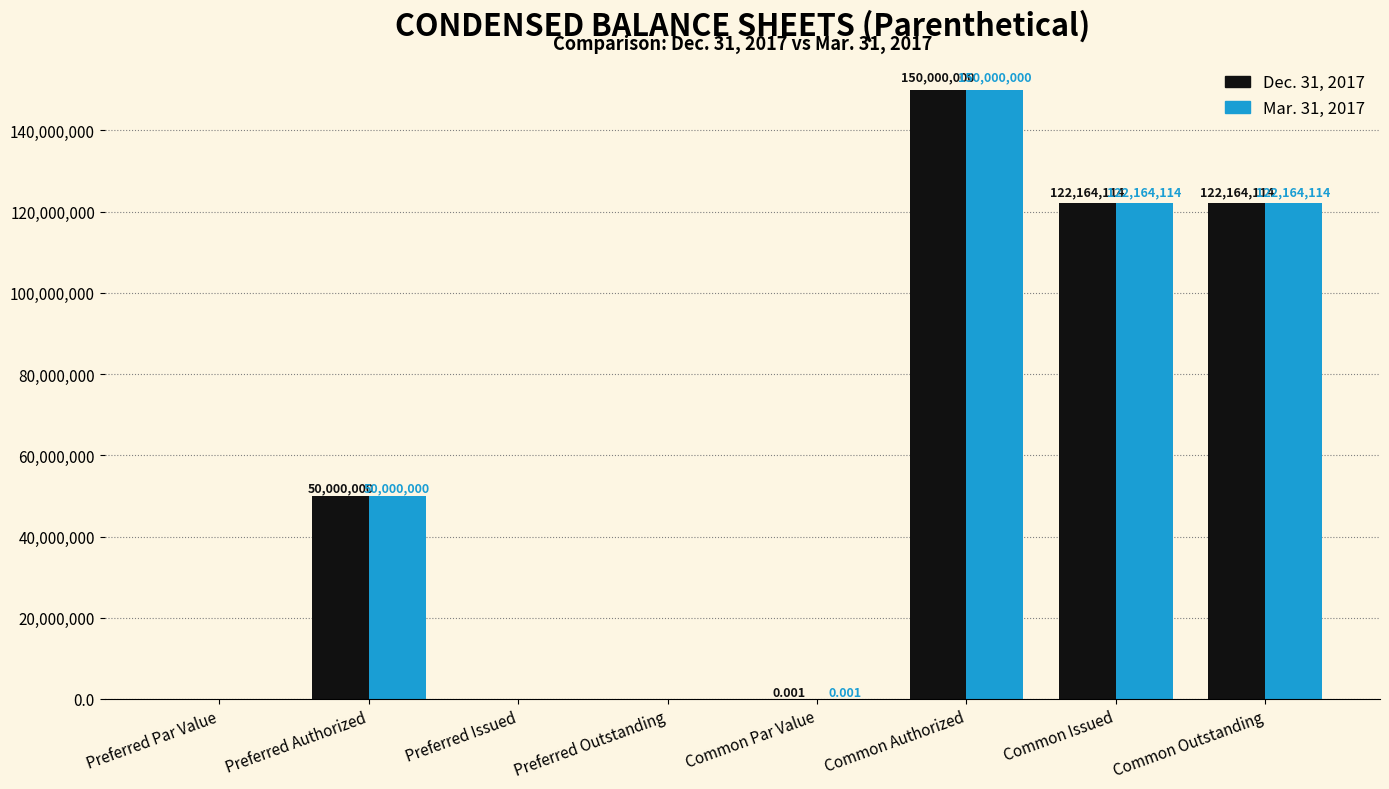

How many groups of bars are there?

8